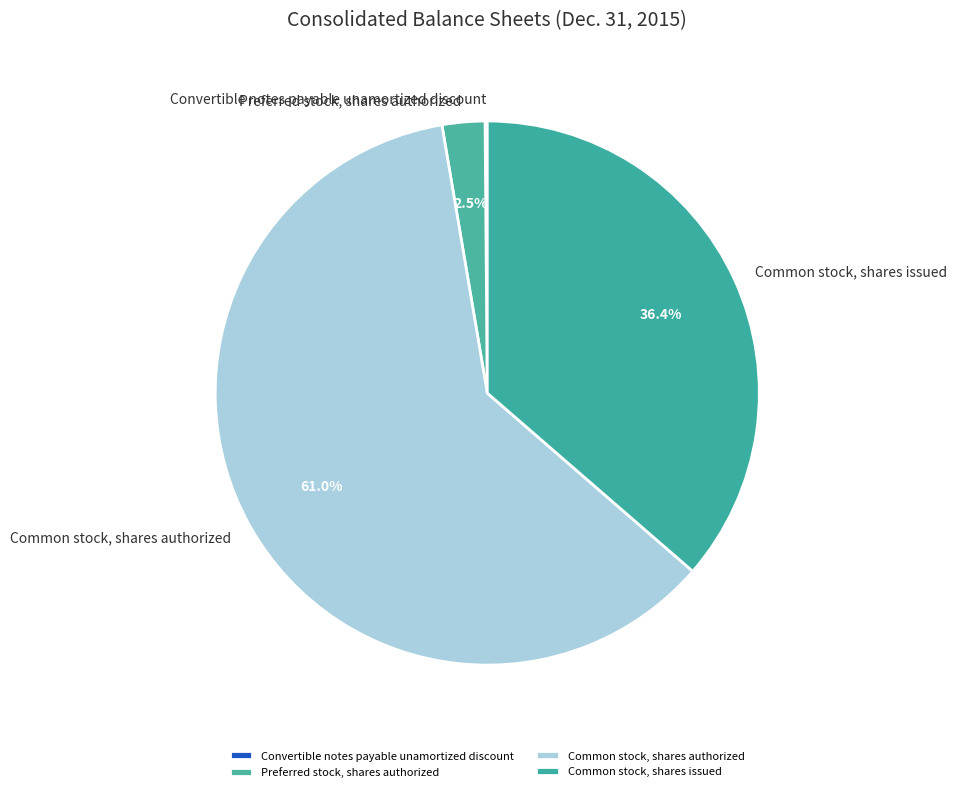

Which category accounts for the majority?

Common stock, shares authorized